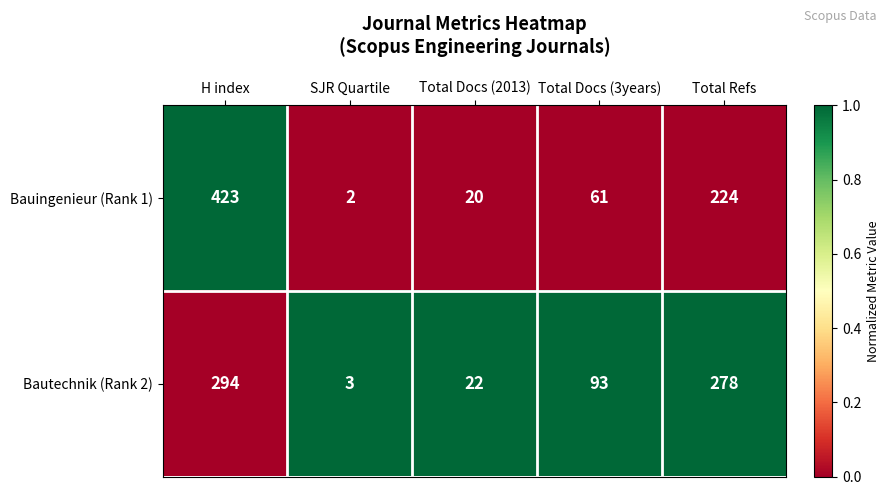

At which category is the sum across all series the highest?

H index